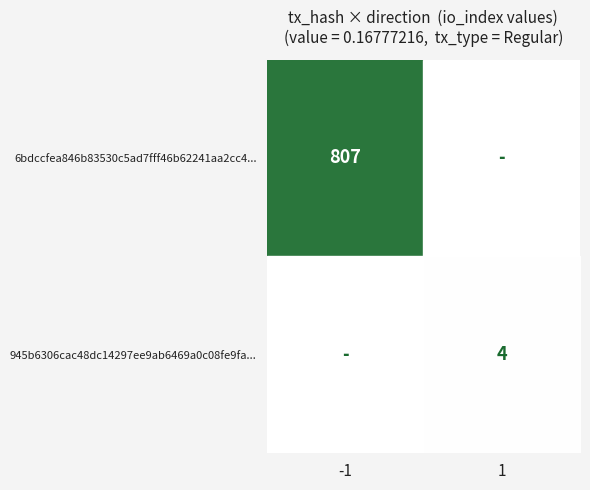

At how many categories does at least one series exceed 379?

1